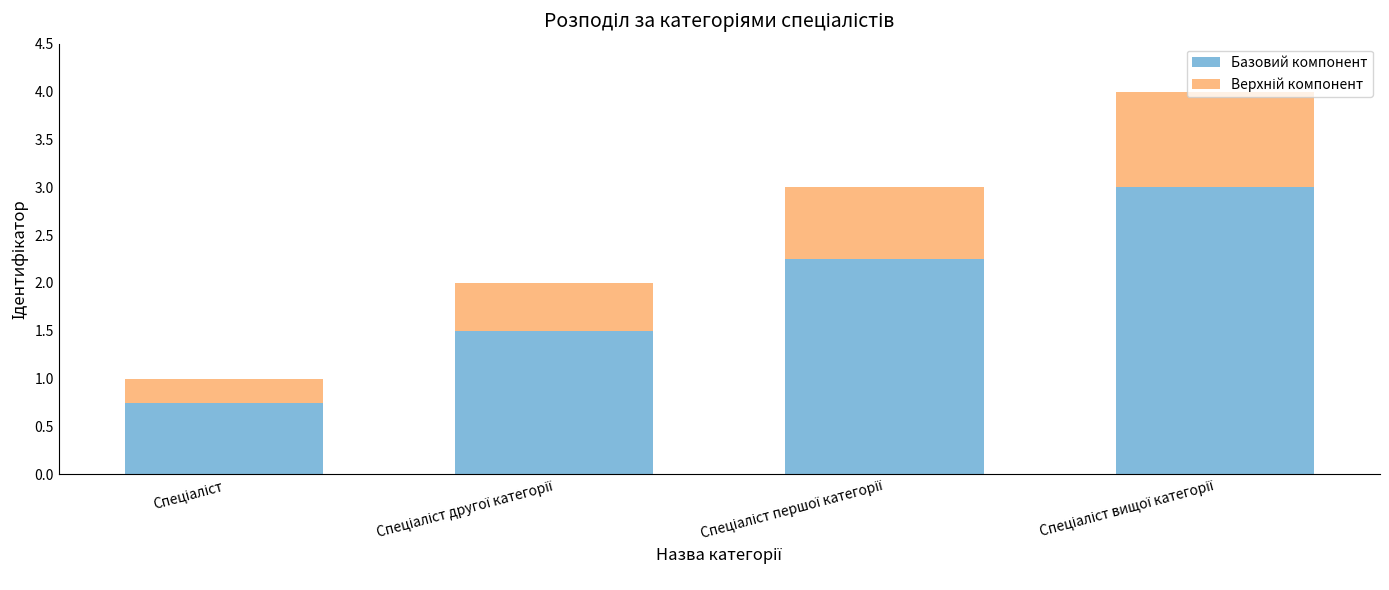

What is the average value of the Базовий компонент series?

1.9